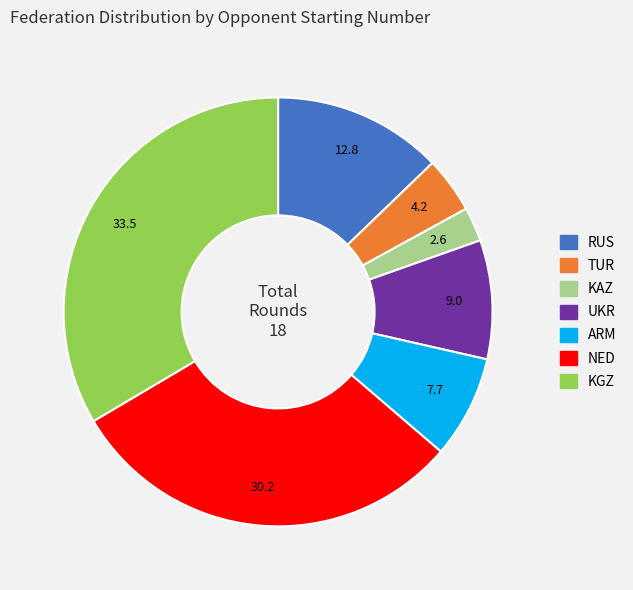

Combined, do RUS and NED account for over 50%?

No